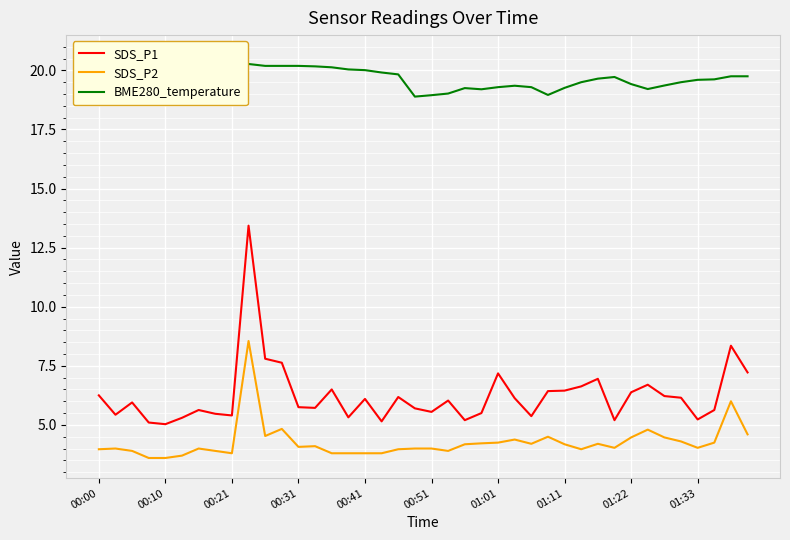

Reading left to right, what are all the values shown in this chart?

SDS_P1: 6.2	5.4	6.0	5.1	5.0	5.3	5.6	5.5	5.4	13.4	7.8	7.6	5.8	5.7	6.5	5.3	6.1	5.2	6.2	5.7	5.5	6.0	5.2	5.5	7.2	6.1	5.4	6.4	6.5	6.6	7.0	5.2	6.4	6.7	6.2	6.2	5.2	5.6	8.3	7.2
SDS_P2: 4.0	4.0	3.9	3.6	3.6	3.7	4.0	3.9	3.8	8.6	4.5	4.8	4.1	4.1	3.8	3.8	3.8	3.8	4.0	4.0	4.0	3.9	4.2	4.2	4.2	4.4	4.2	4.5	4.2	4.0	4.2	4.0	4.5	4.8	4.5	4.3	4.0	4.2	6.0	4.6
BME280_temperature: 20.6	20.6	20.5	20.5	20.5	20.4	20.4	20.3	20.3	20.3	20.2	20.2	20.2	20.2	20.1	20.0	20.0	19.9	19.8	18.9	18.9	19.0	19.2	19.2	19.3	19.4	19.3	19.0	19.3	19.5	19.6	19.7	19.4	19.2	19.4	19.5	19.6	19.6	19.8	19.8